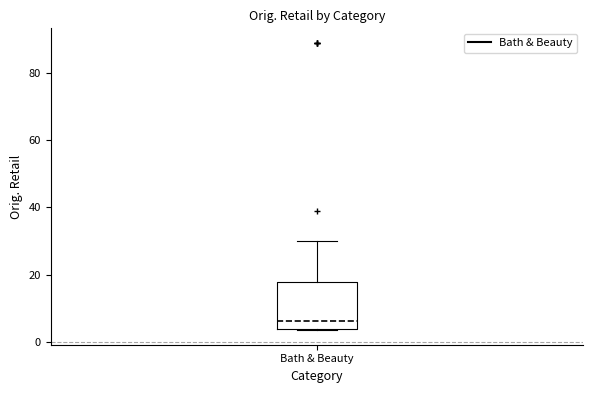

Read this box plot against the y-axis: the position of the median line, the range covered by the box, and the ends of both whiskers. The values are not printed on the chart, so give them approximately, as read against the axis.

median 6, box 4 to 18, whiskers 4 to 30